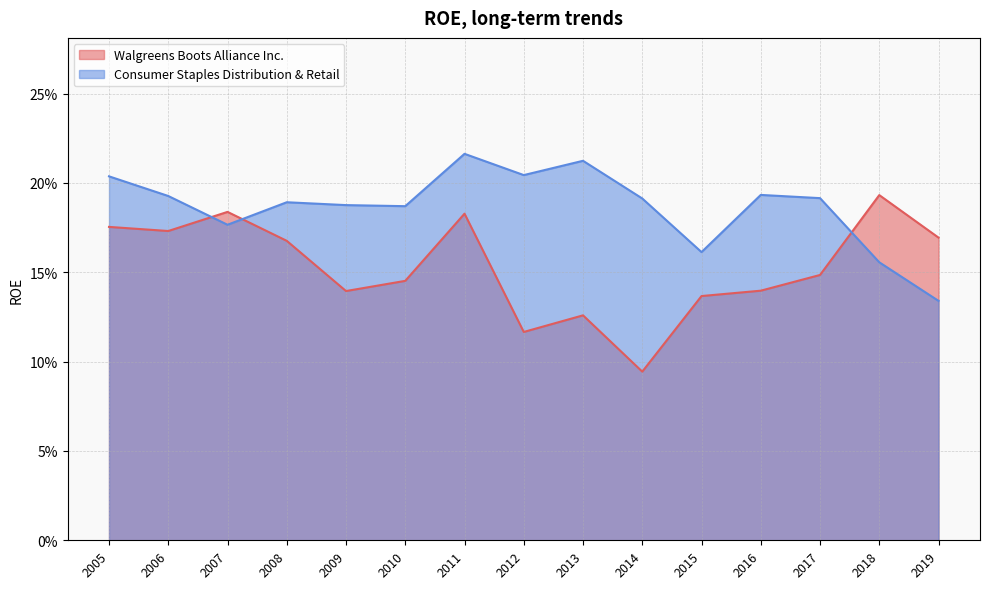

True or false: Walgreens Boots Alliance Inc. has more than 0 interior local peaks.

True